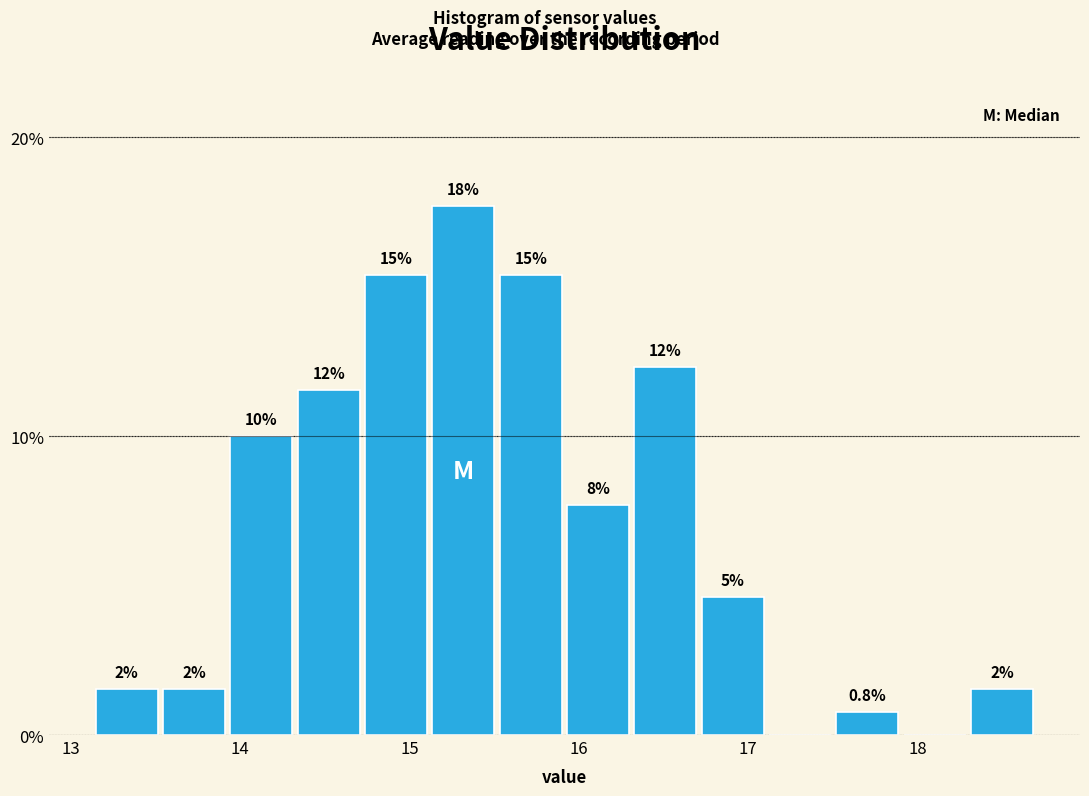

Around what value on the x-axis is the tallest bar? Give the approximate position of its centre, as read against the axis.

15.3